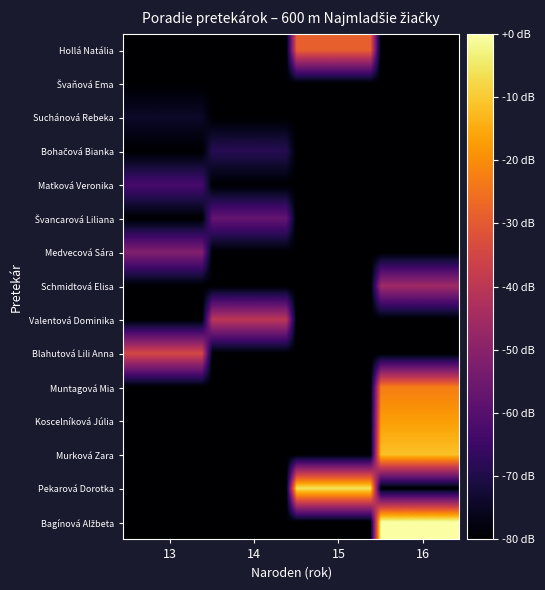

Which series has the widest spread of values?

Bagínová Alžbeta